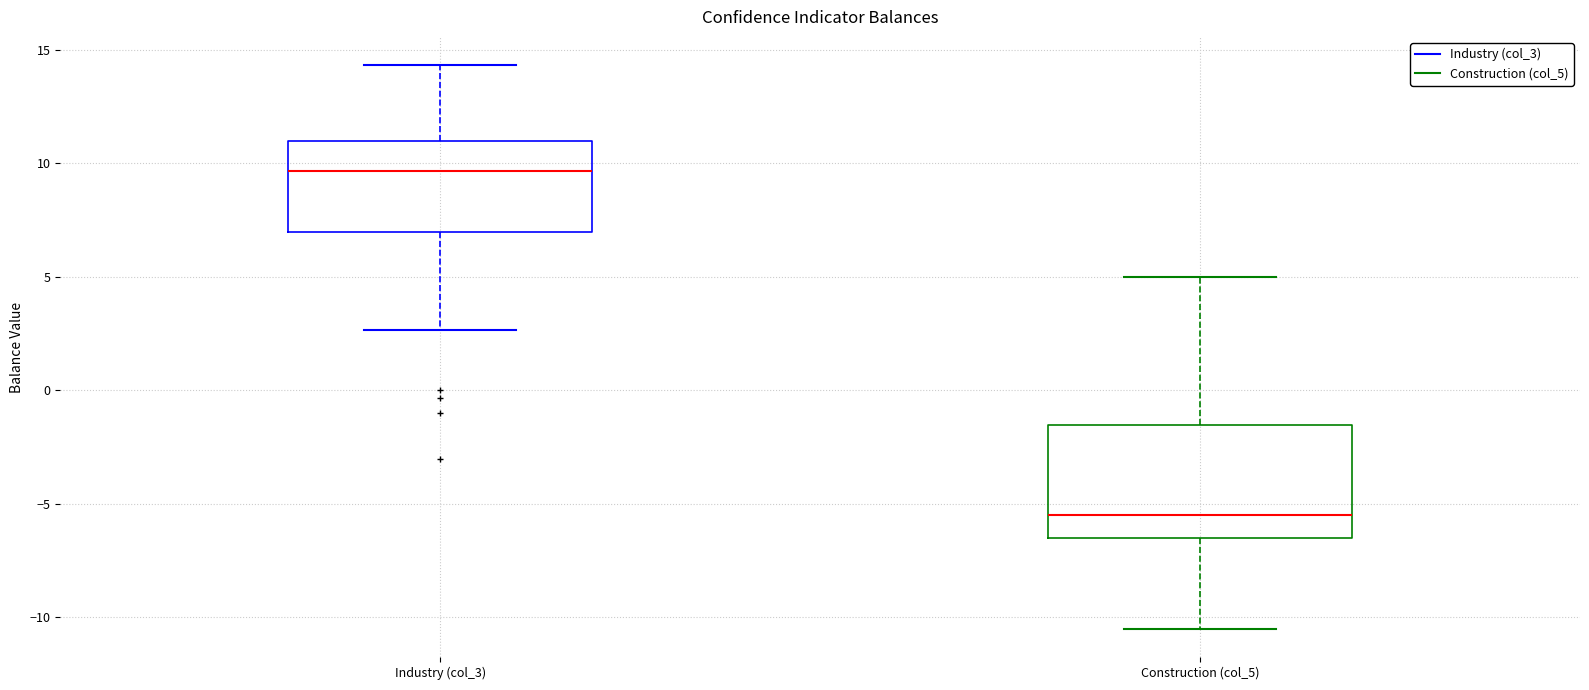

Which box's median line is the highest?

Industry (col_3)